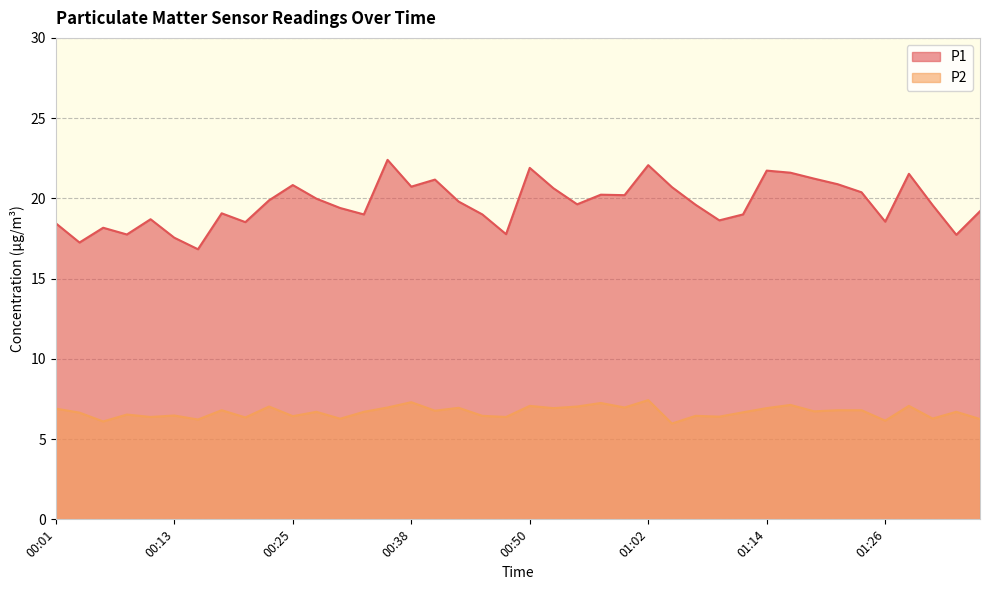

List the labels in order of P1 value, largest first.

00:35, 01:02, 00:50, 01:14, 01:17, 01:29, 01:19, 00:40, 01:21, 00:25, 00:38, 01:04, 00:52, 01:24, 00:57, 00:59, 00:28, 00:23, 00:42, 00:55, 01:07, 01:31, 00:30, 01:36, 00:18, 00:33, 00:45, 01:12, 00:11, 01:09, 01:26, 00:20, 00:01, 00:06, 00:47, 00:08, 01:34, 00:13, 00:03, 00:16